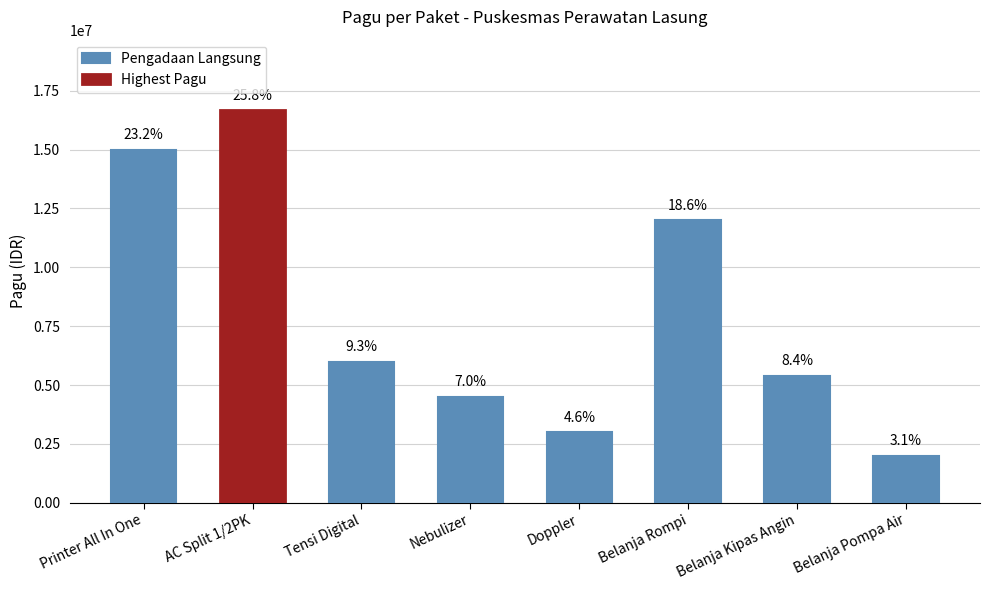

Between Nebulizer and Printer All In One, which is larger?

Printer All In One